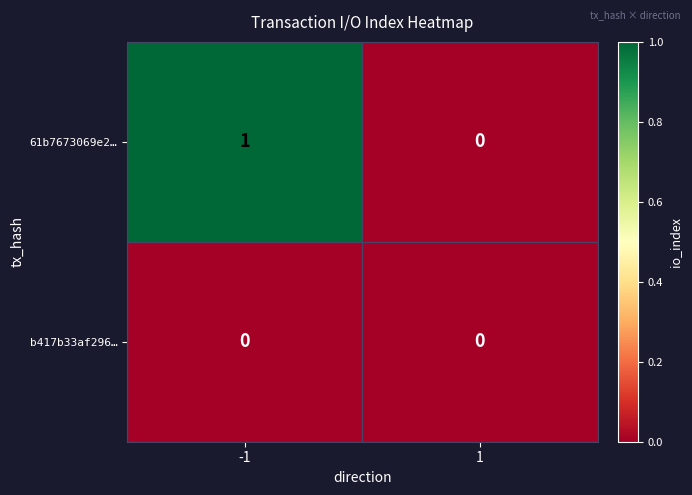

Rank the series by their average value, from lowest to highest.

b417b33af296…, 61b7673069e2…